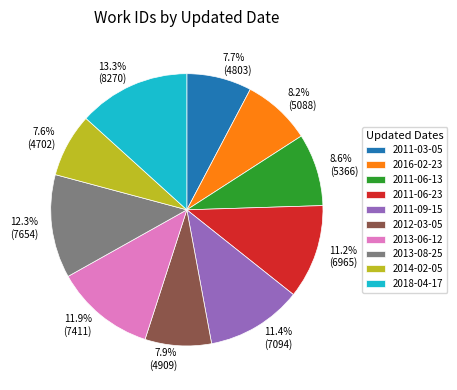

Does 2016-02-23 account for over 50% of the chart?

No